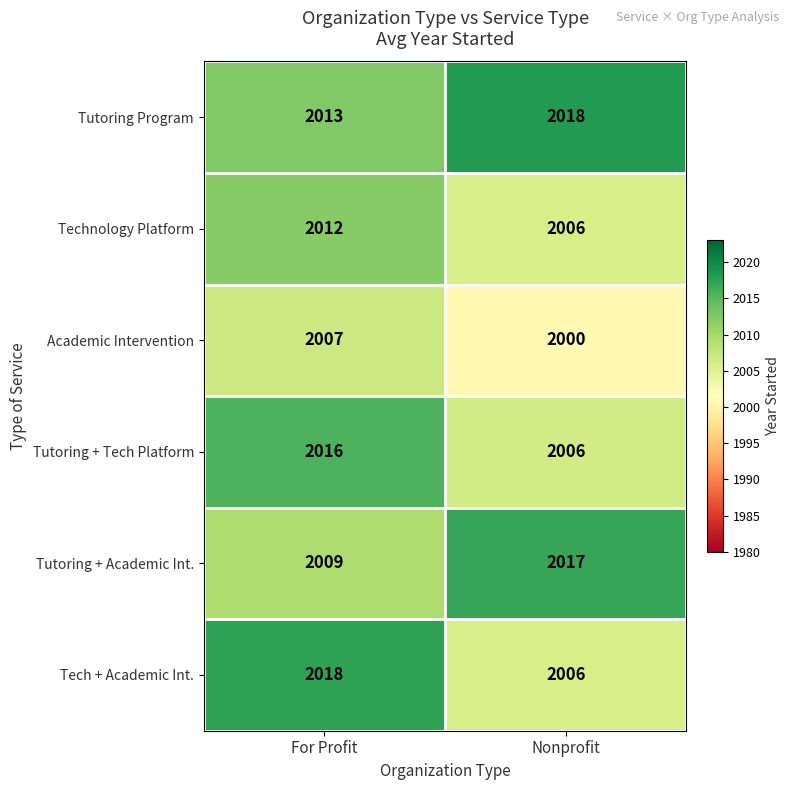

Read the Tutoring Program value at Nonprofit.

2018